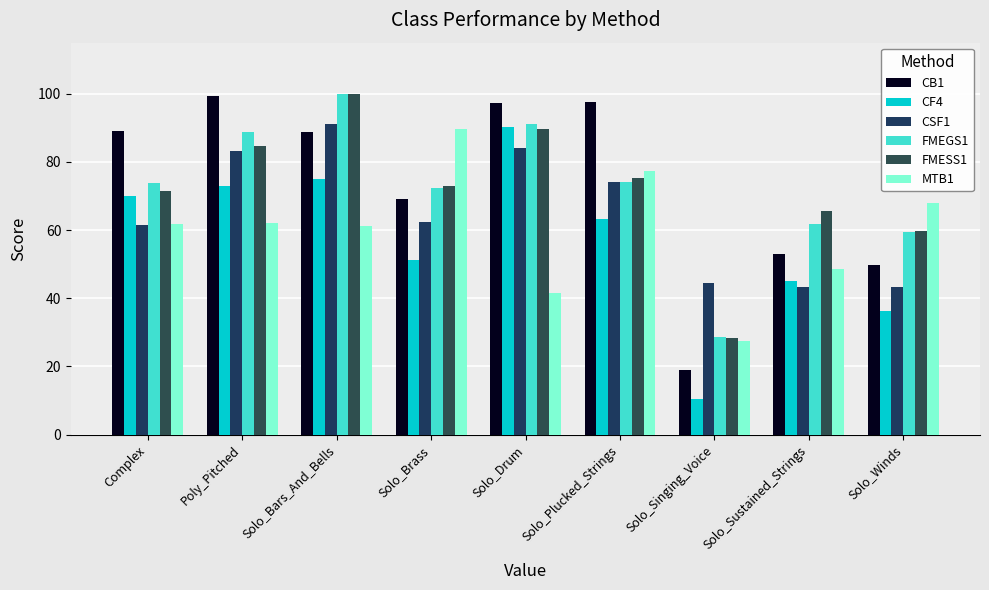

Which series has the largest total across all categories?

CB1